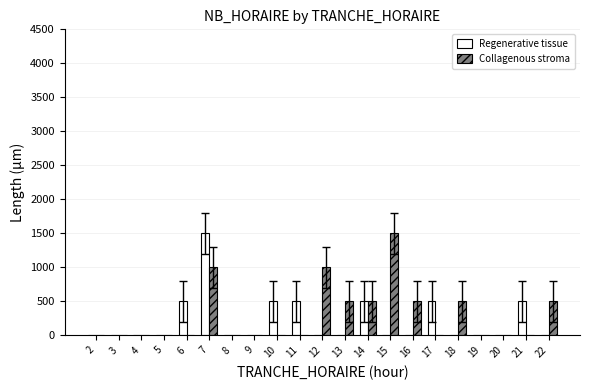

Reading left to right, what are all the values shown in this chart?

Regenerative tissue: 2=0	3=0	4=0	5=0	6=500	7=1500	8=0	9=0	10=500	11=500	12=0	13=0	14=500	15=0	16=0	17=500	18=0	19=0	20=0	21=500	22=0
Collagenous stroma: 2=0	3=0	4=0	5=0	6=0	7=1000	8=0	9=0	10=0	11=0	12=1000	13=500	14=500	15=1500	16=500	17=0	18=500	19=0	20=0	21=0	22=500